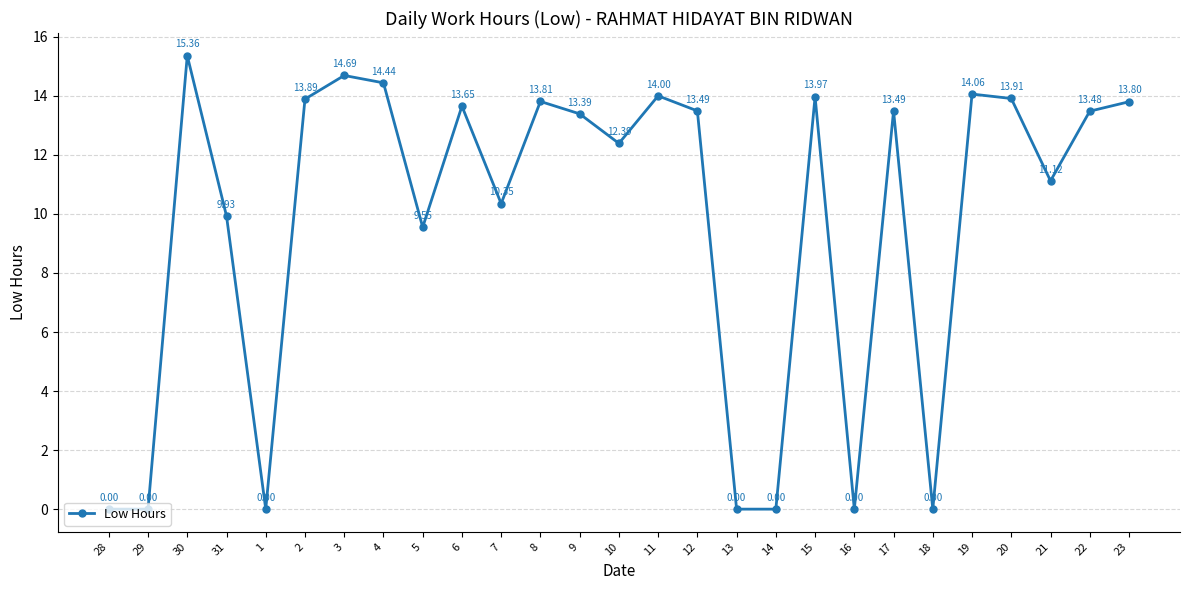

True or false: the data shows 5.4 at 6.

False